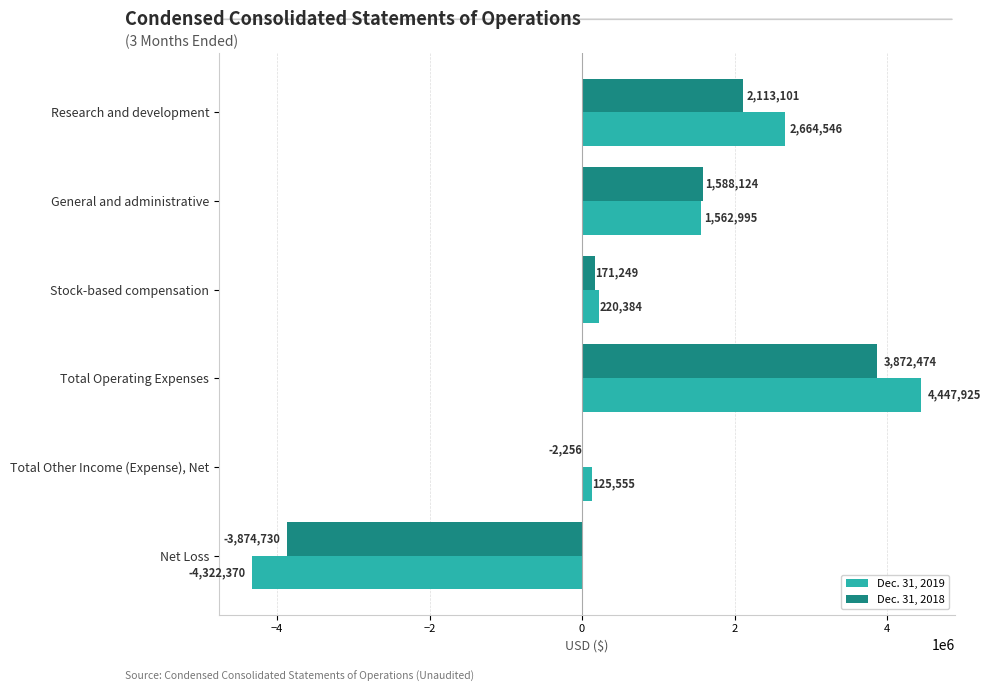

Where is Dec. 31, 2018 nearest to the value -1128?

Total Other Income (Expense), Net